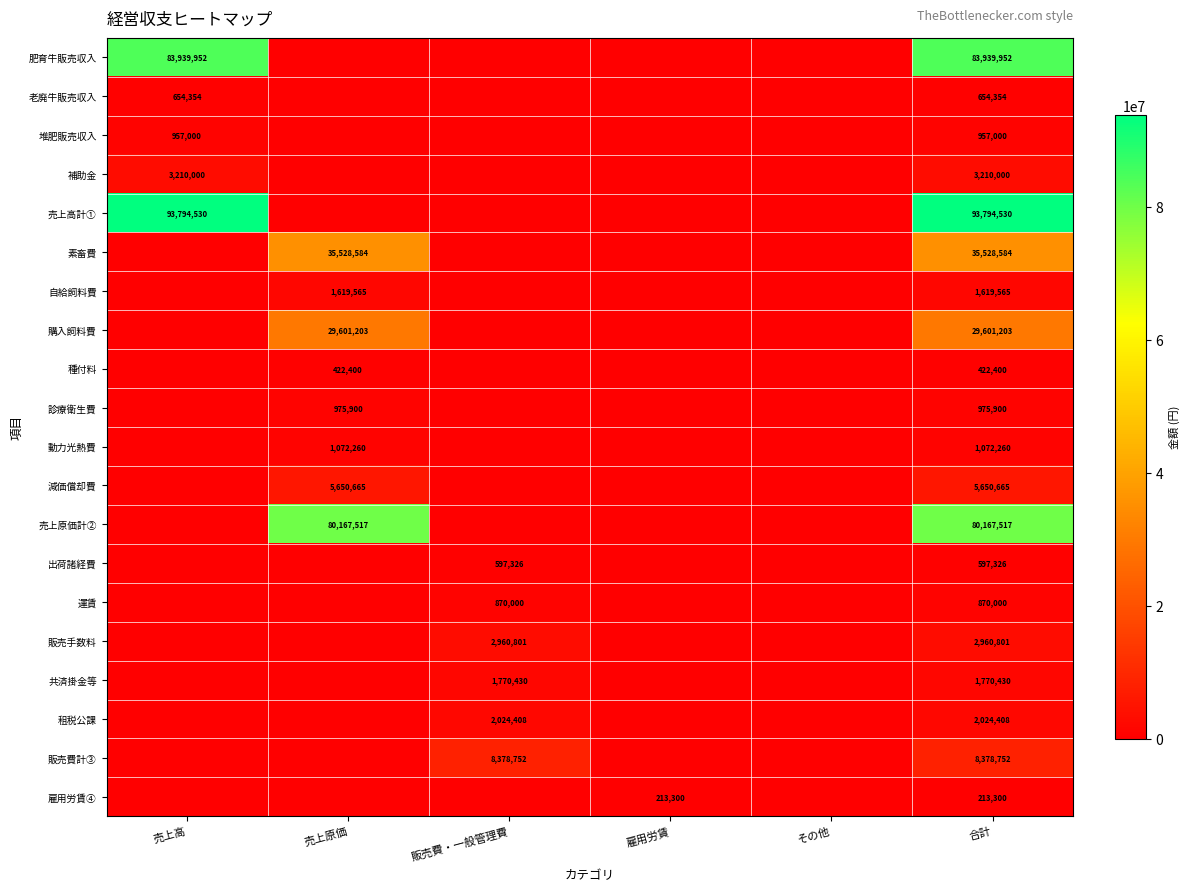

Between 雇用労賃 and 売上原価, which is larger?

雇用労賃